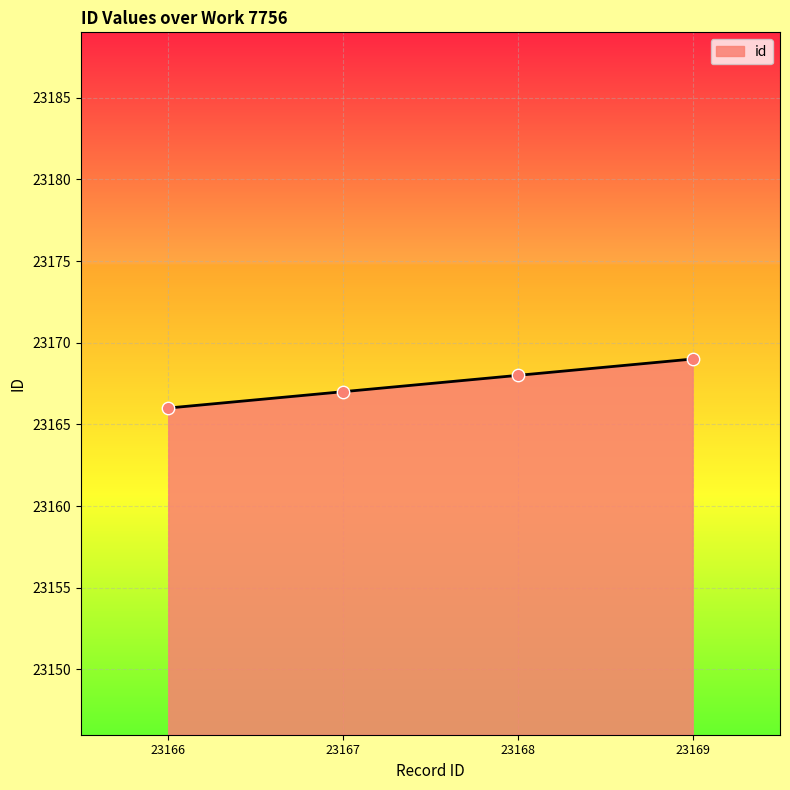

Between 23169 and 23167, which is larger?

23169